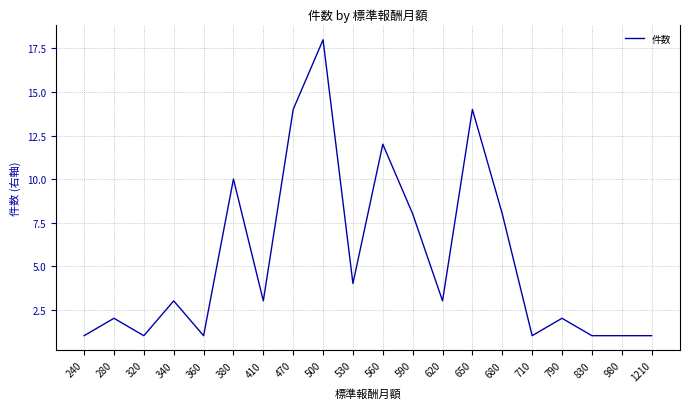

Which label corresponds to the largest value in the chart?

500